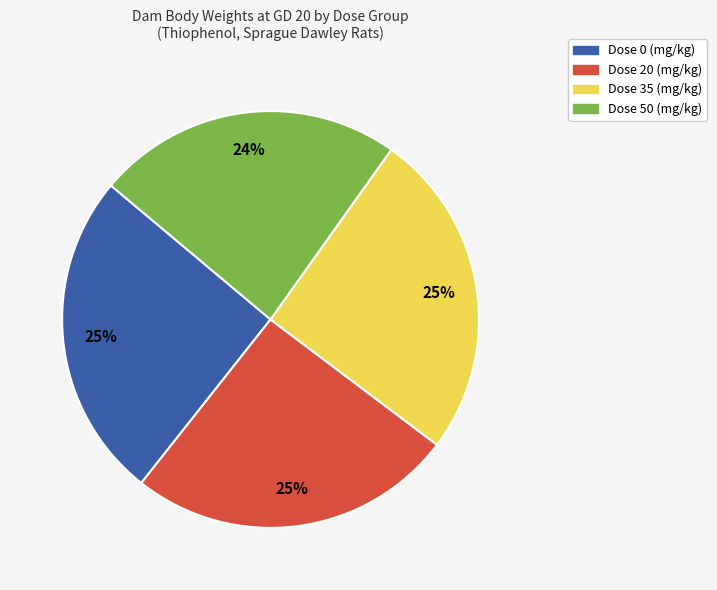

Is there a majority slice in this chart?

No